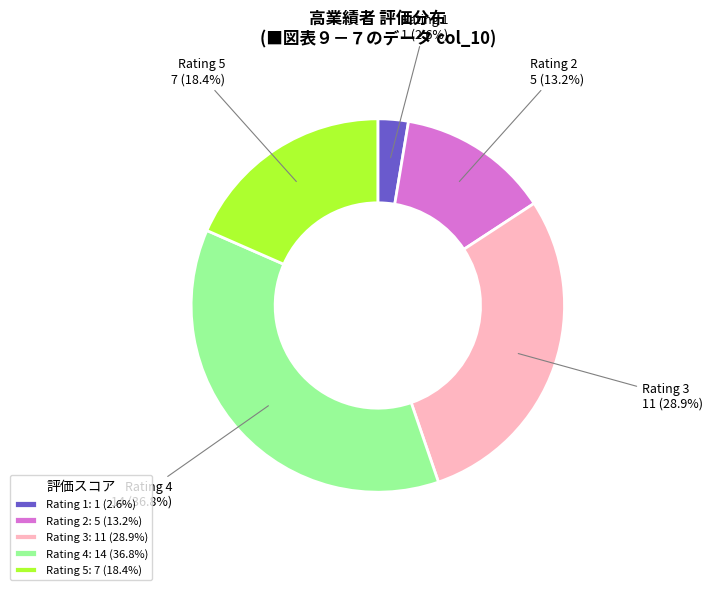

What portion of the pie excludes Rating 5?

81.6%